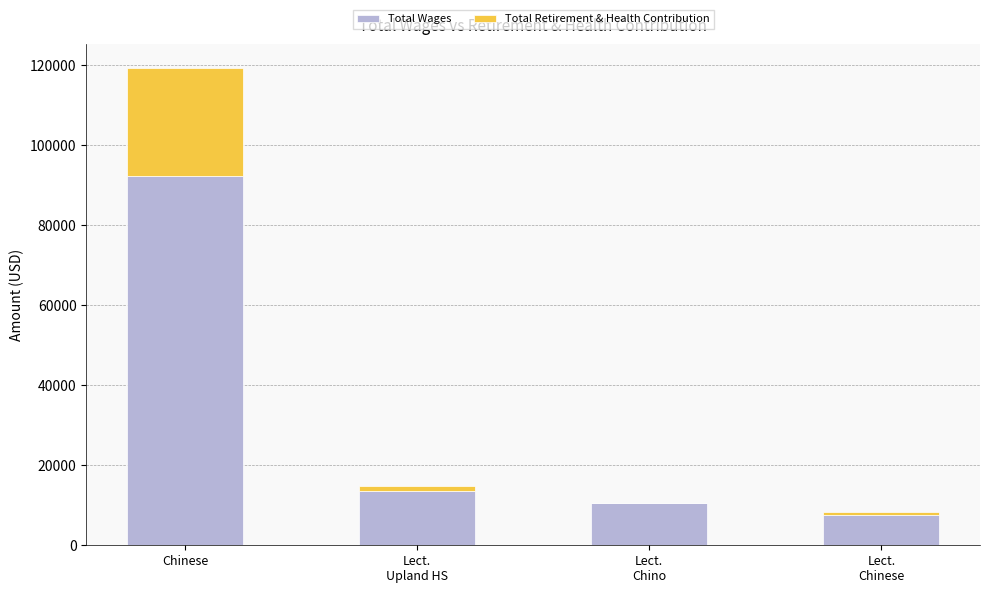

At which label does Total Wages reach its peak?

Chinese